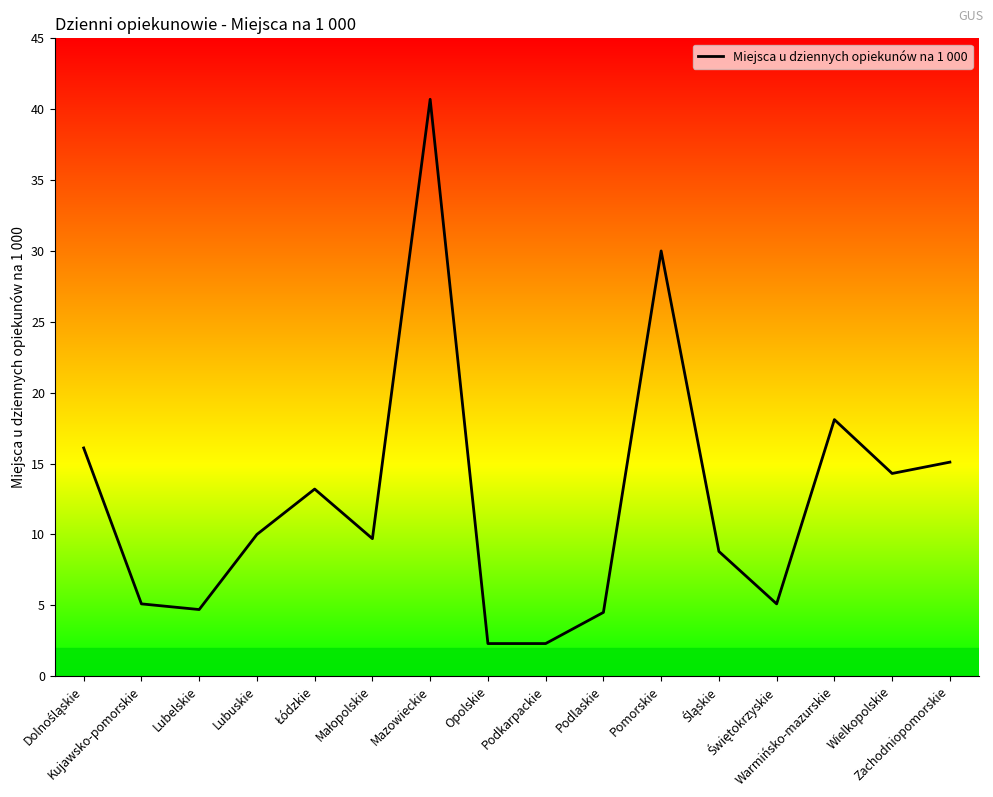

What value does the data have at Podlaskie?

4.5